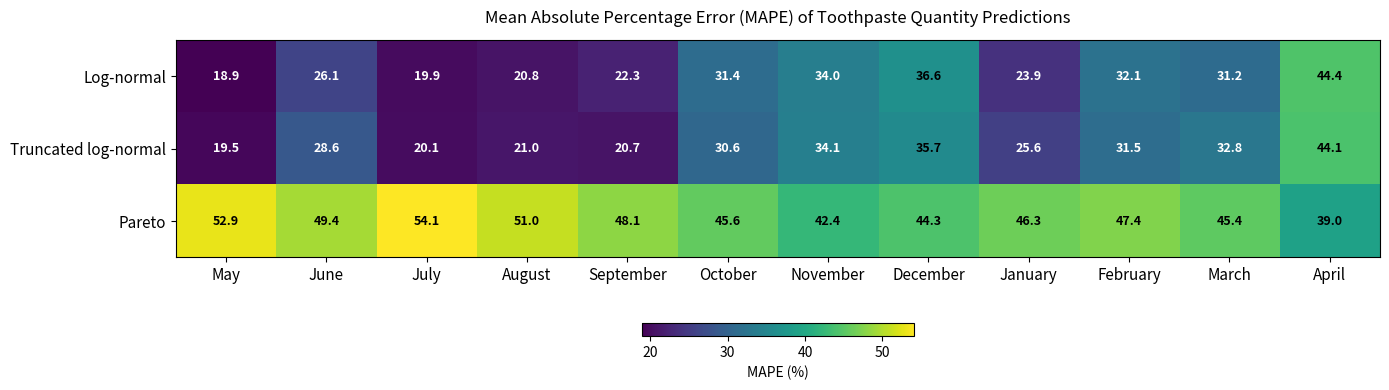

What is the maximum value shown in the chart?

54.1